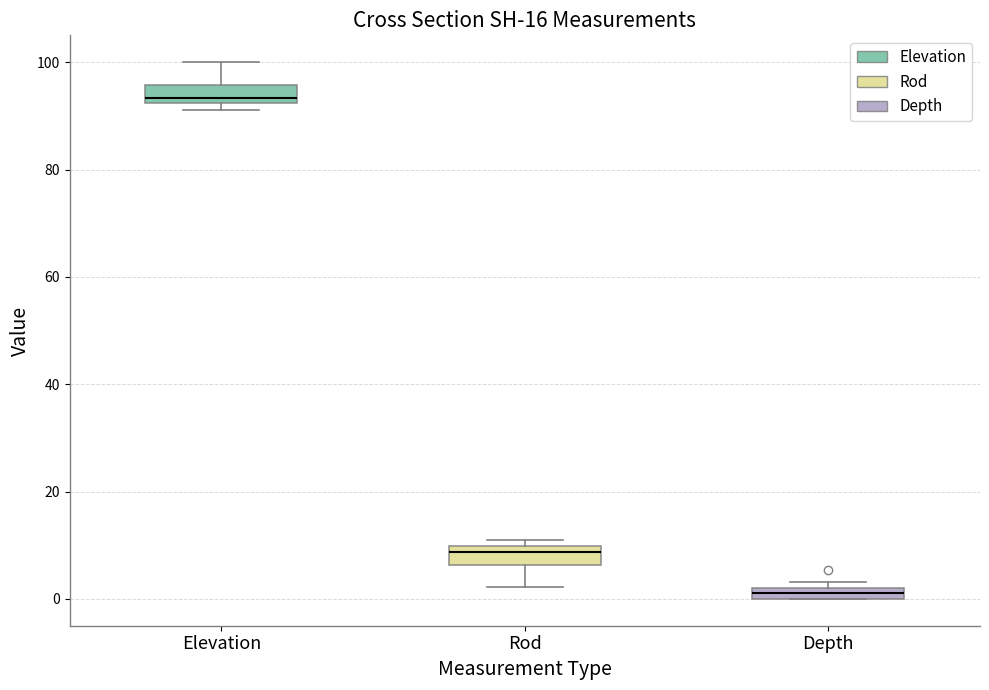

Which box's median line is the highest?

Elevation